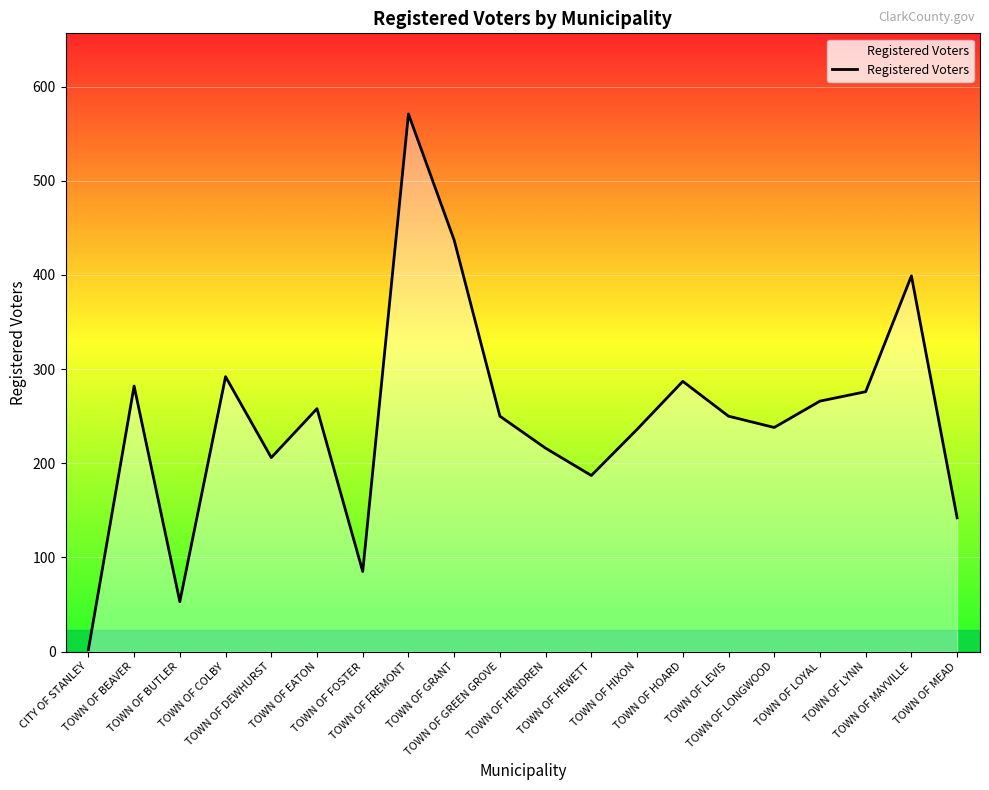

Read the value at TOWN OF MEAD, to the nearest 100.

100